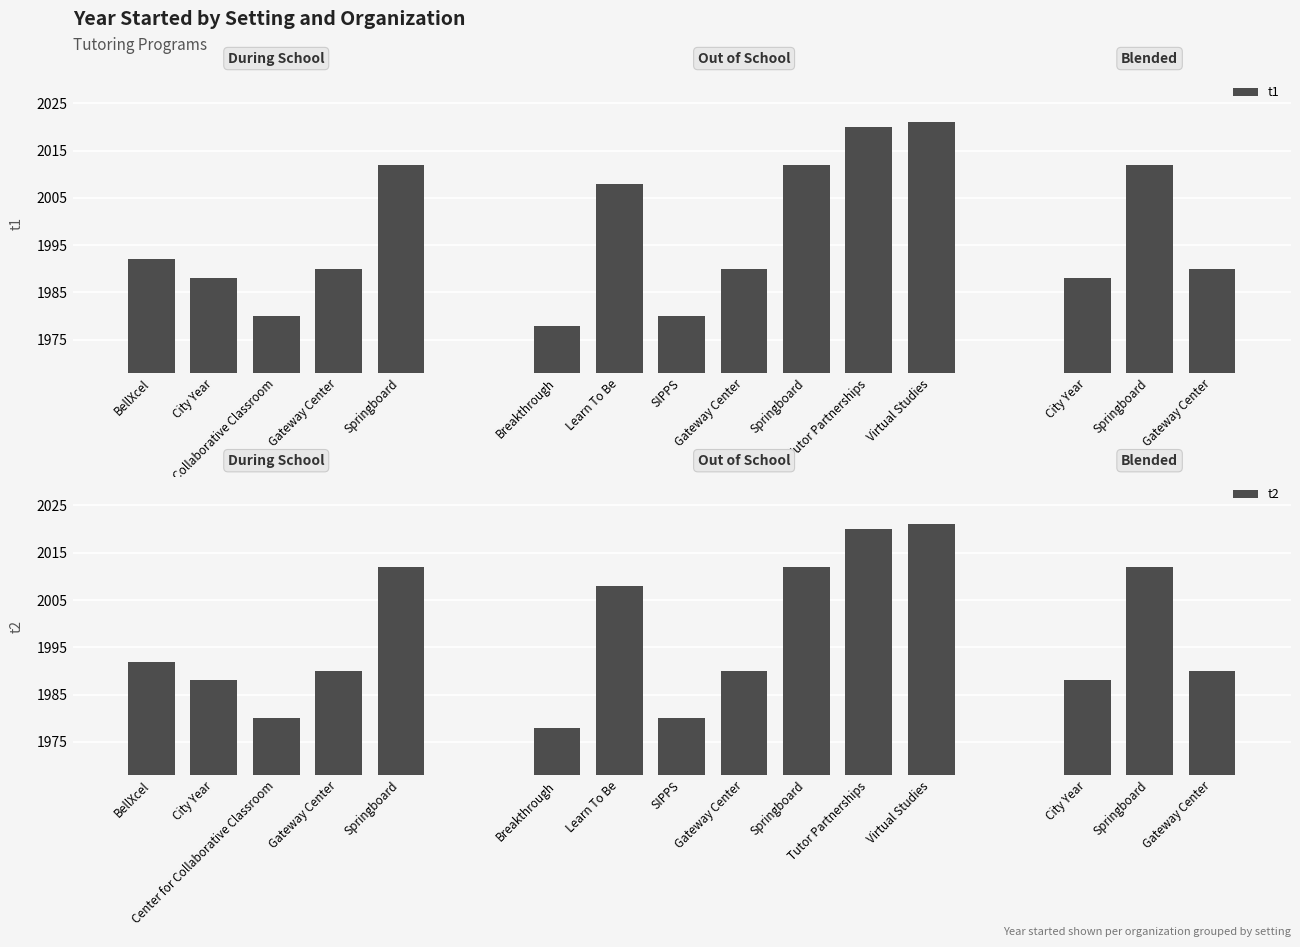

How many groups of bars are there?

15